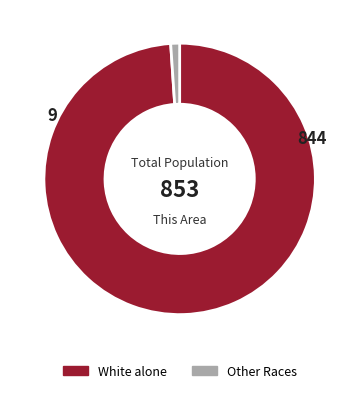

Is there any slice that represents more than half of the pie?

Yes